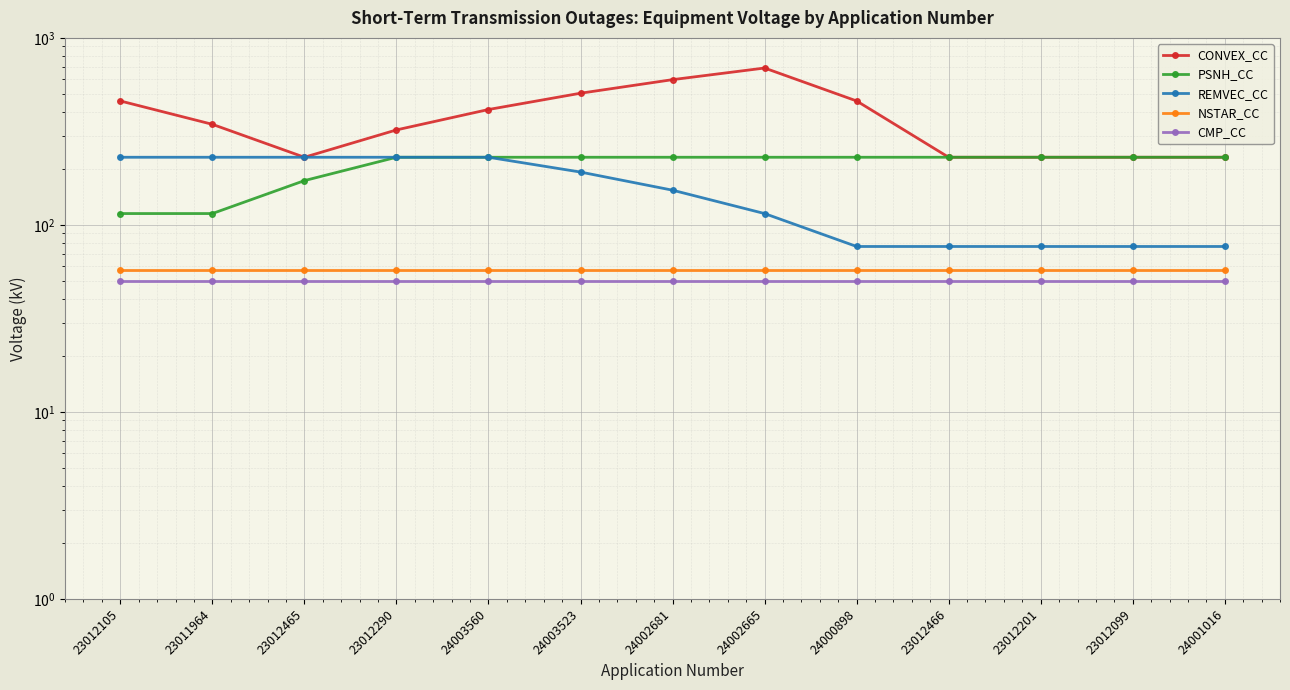

How many data points does each series have?

13